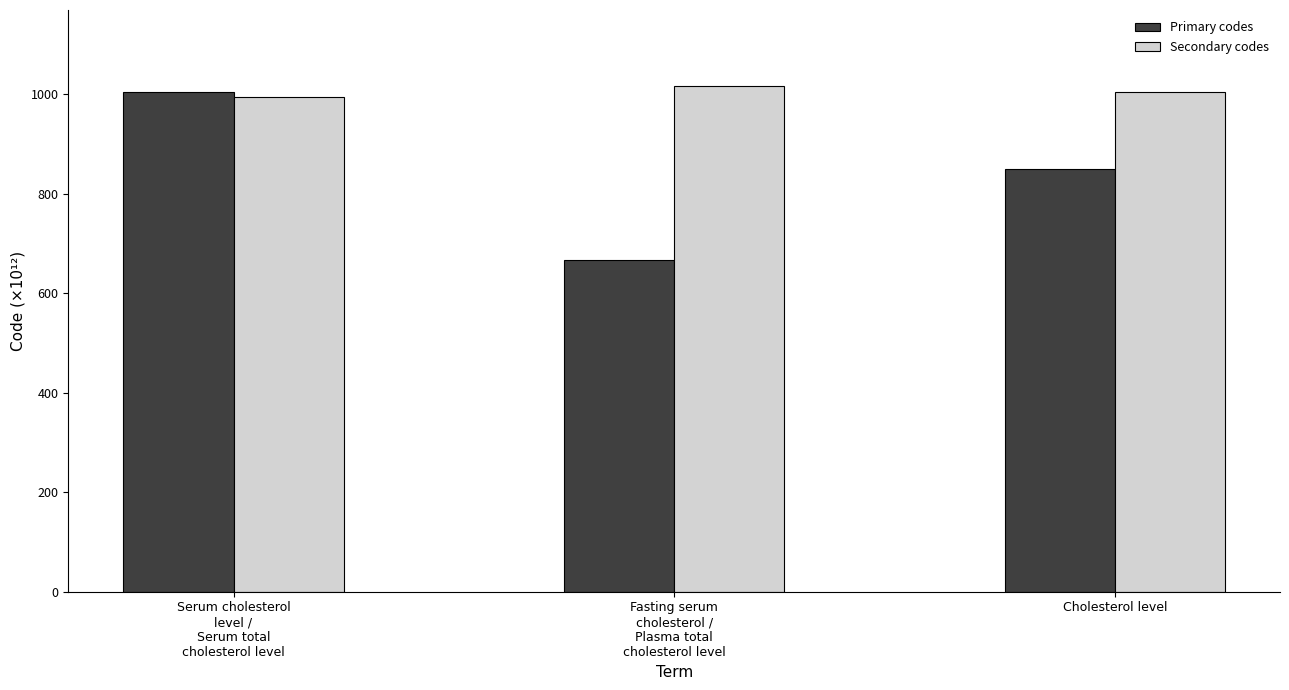

Which series changed the most between Serum cholesterol
level /
Serum total
cholesterol level and Cholesterol level?

Primary codes